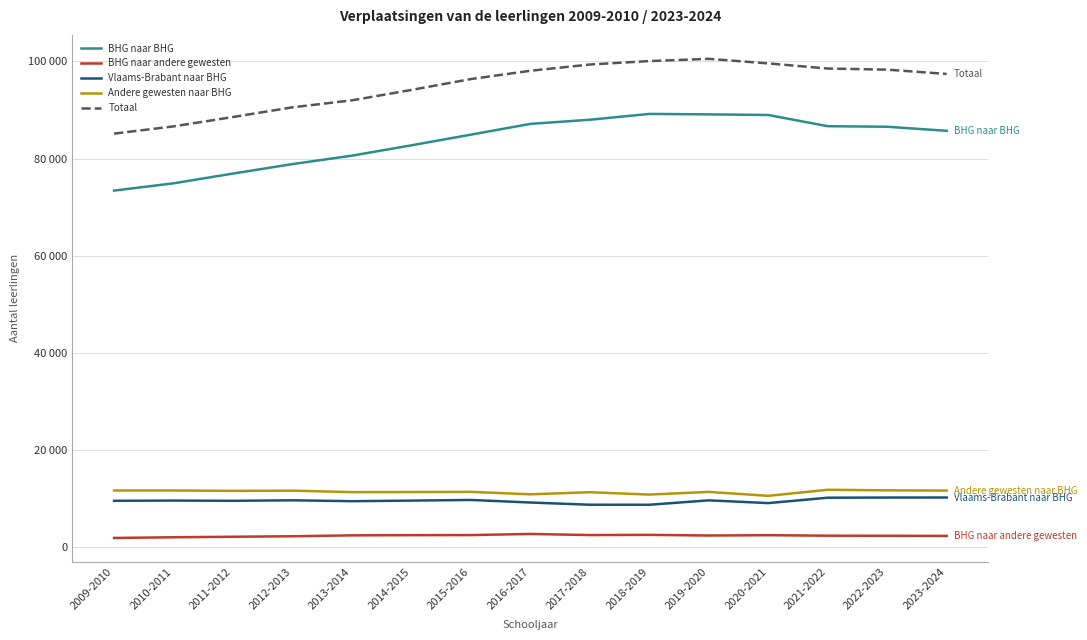

Does the chart have visible grid lines?

Yes